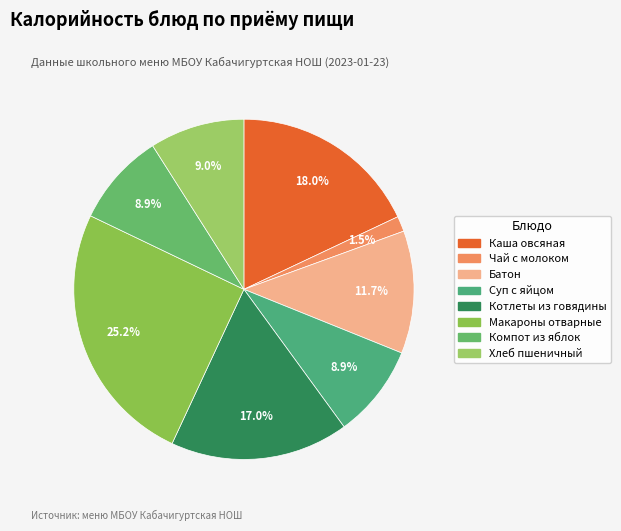

Is the sum of Батон and Макароны отварные greater than half?

No